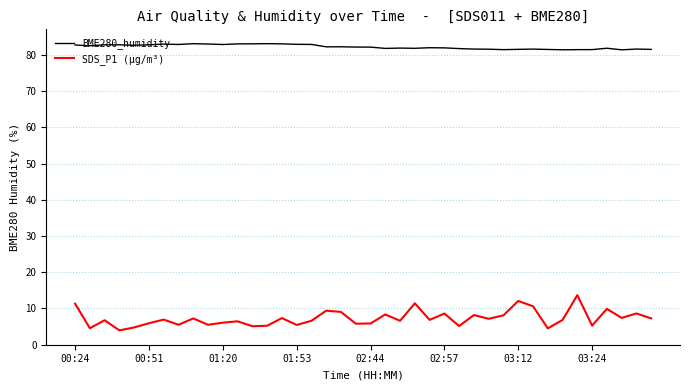

How many series are shown in this chart?

2